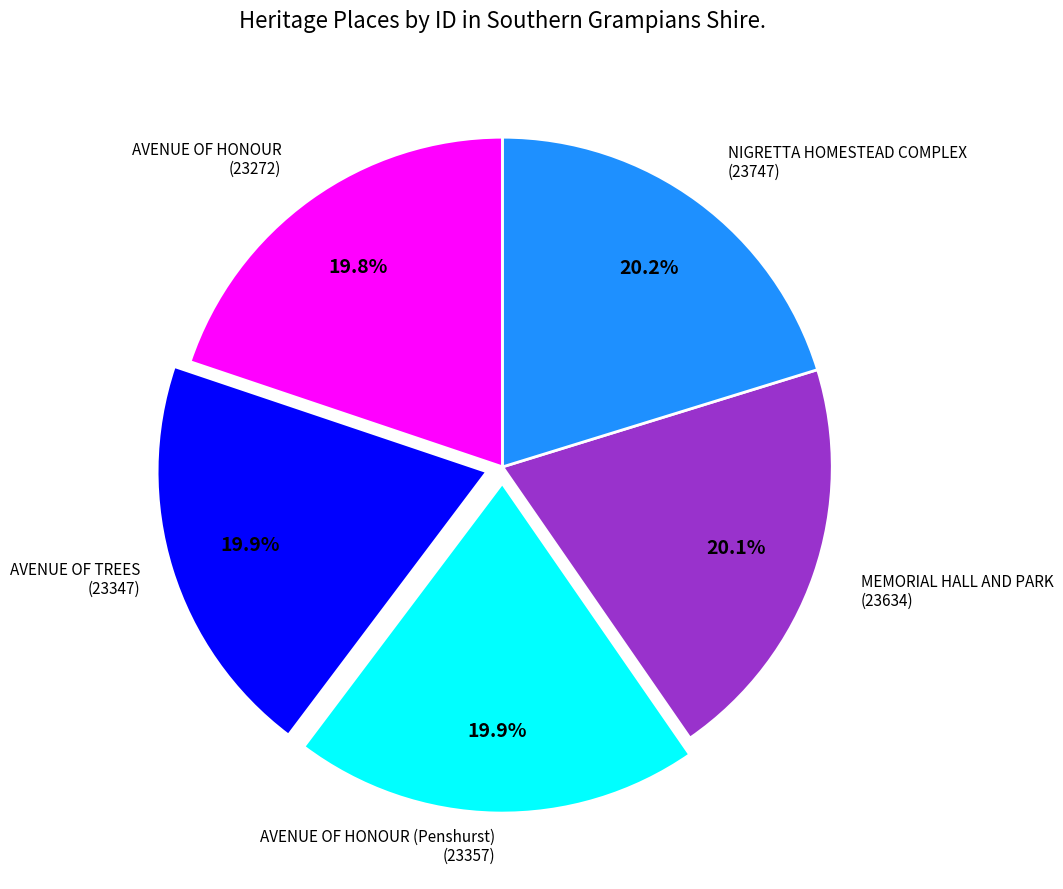

Is it true that MEMORIAL HALL AND PARK is 32% of the pie?

False